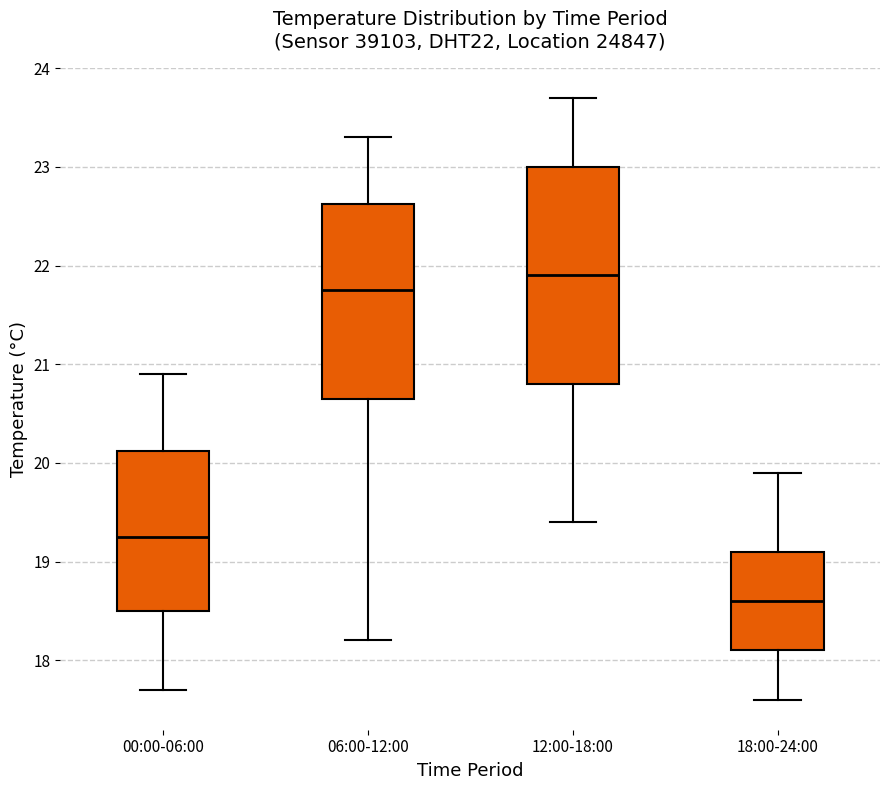

Reading left to right, transcribe this box plot: for each box, give where its median line is, the range the box spans, and where its two whiskers end, as read against the y-axis. The values are not printed on the chart, so give them approximately, as read against the axis.

00:00-06:00: median 19.3, box 18.5 to 20.1, whiskers 17.7 to 20.9
06:00-12:00: median 21.8, box 20.7 to 22.6, whiskers 18.2 to 23.3
12:00-18:00: median 21.9, box 20.8 to 23.0, whiskers 19.4 to 23.7
18:00-24:00: median 18.6, box 18.1 to 19.1, whiskers 17.6 to 19.9